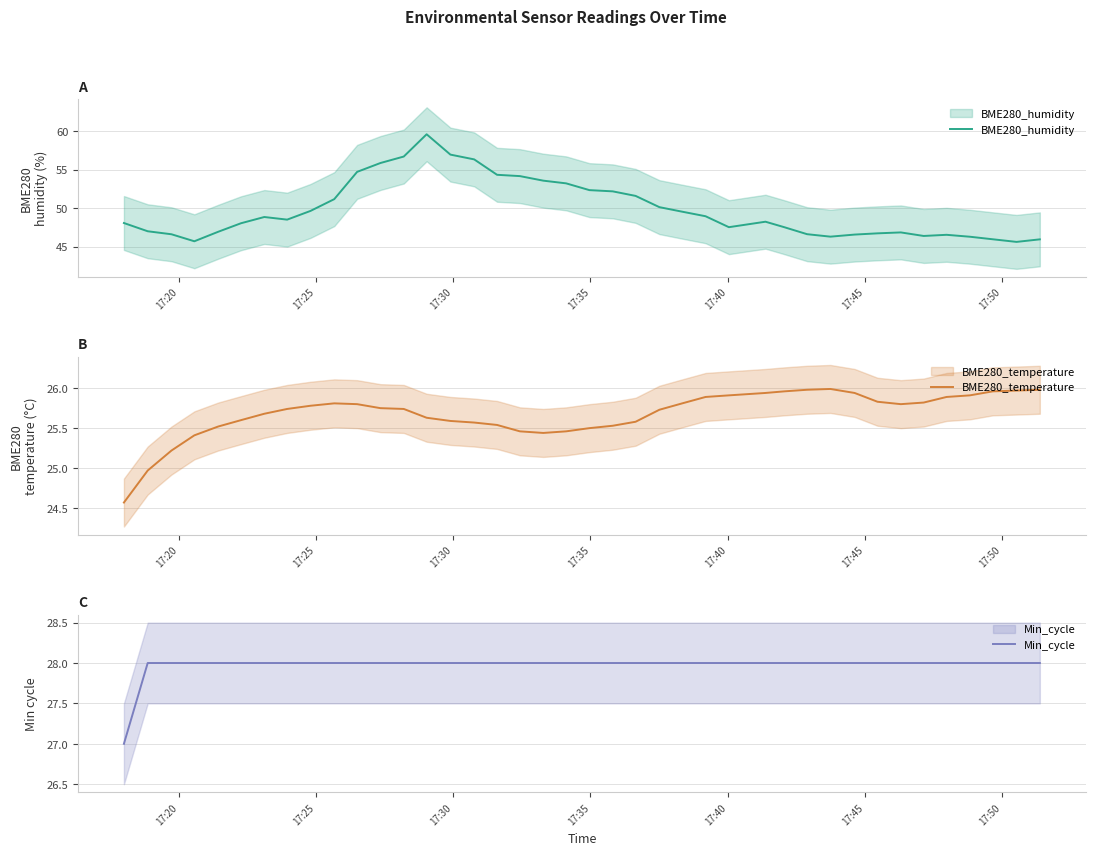

Reading left to right, extract all data points from this chart.

BME280_humidity: 48.1	47.0	46.6	45.7	46.9	48.0	48.8	48.5	49.6	51.2	54.7	55.9	56.7	59.6	56.9	56.3	54.3	54.1	53.6	53.2	52.3	52.2	51.6	50.1	49.5	48.9	47.5	48.2	47.5	46.6	46.3	46.6	46.7	46.8	46.4	46.5	46.3	46.0	45.6	45.9
BME280_temperature: 24.6	25.0	25.2	25.4	25.5	25.6	25.7	25.7	25.8	25.8	25.8	25.8	25.7	25.6	25.6	25.6	25.5	25.5	25.4	25.5	25.5	25.5	25.6	25.7	25.8	25.9	25.9	25.9	26.0	26.0	26.0	25.9	25.8	25.8	25.8	25.9	25.9	26.0	26.0	26.0
Min_cycle: 27.0	28.0	28.0	28.0	28.0	28.0	28.0	28.0	28.0	28.0	28.0	28.0	28.0	28.0	28.0	28.0	28.0	28.0	28.0	28.0	28.0	28.0	28.0	28.0	28.0	28.0	28.0	28.0	28.0	28.0	28.0	28.0	28.0	28.0	28.0	28.0	28.0	28.0	28.0	28.0